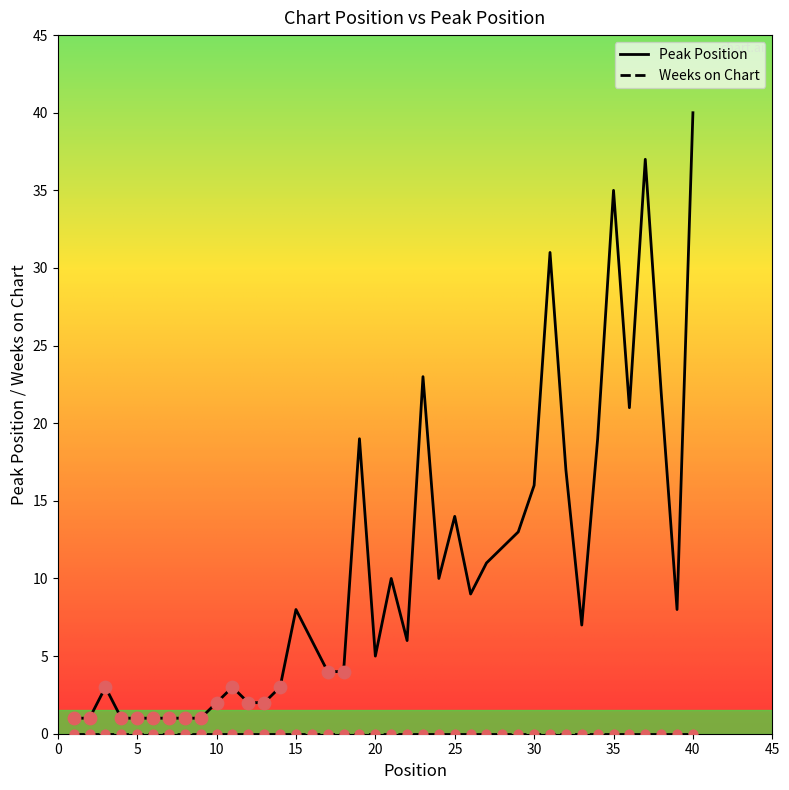

Which series has the largest range (max minus min)?

Peak Position